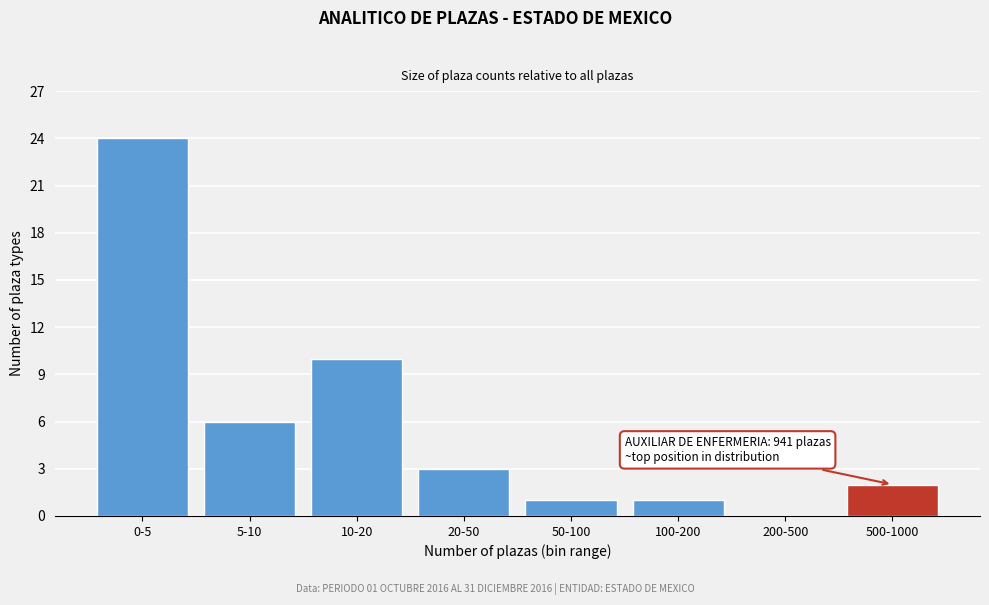

Reading left to right, list all the values displayed in this chart.

0-5=24	5-10=6	10-20=10	20-50=3	50-100=1	100-200=1	200-500=0	500-1000=2